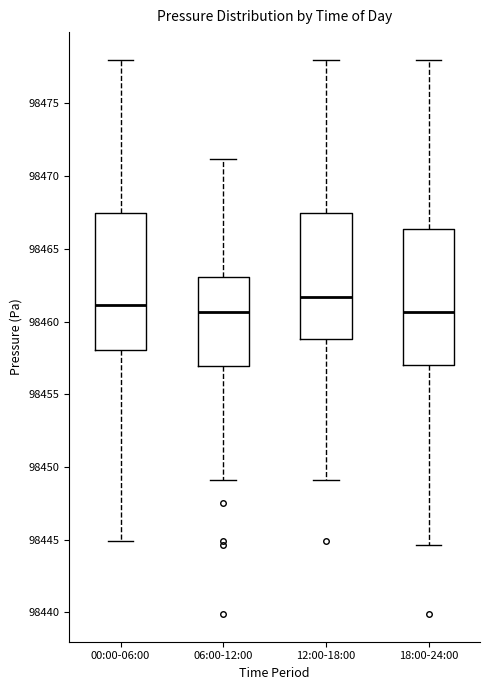

Where does the lower whisker of the box for 06:00-12:00 end on the y-axis? The values are not printed on the chart, so give them approximately, as read against the axis.

98449.0